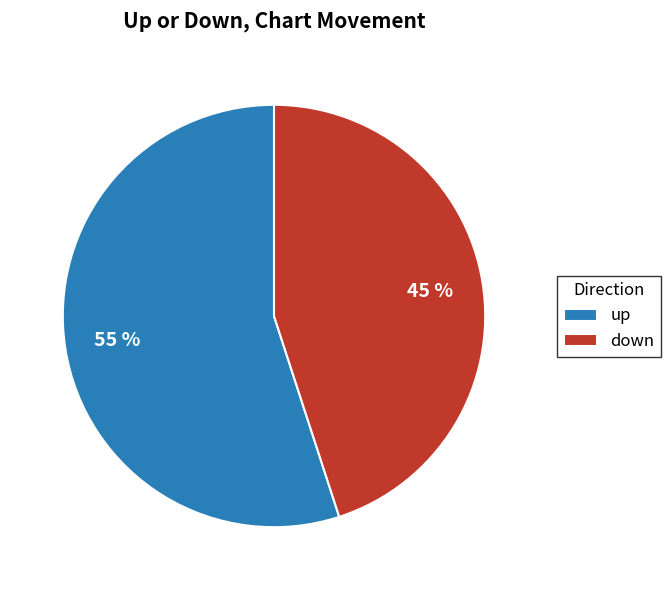

Combined, do down and up account for over 50%?

Yes